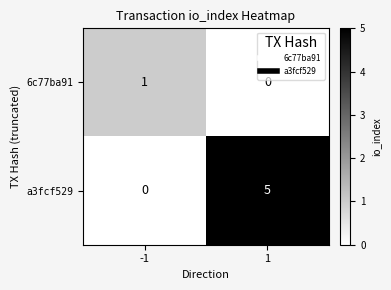

What is the spread (max minus min) of values at 1?

5